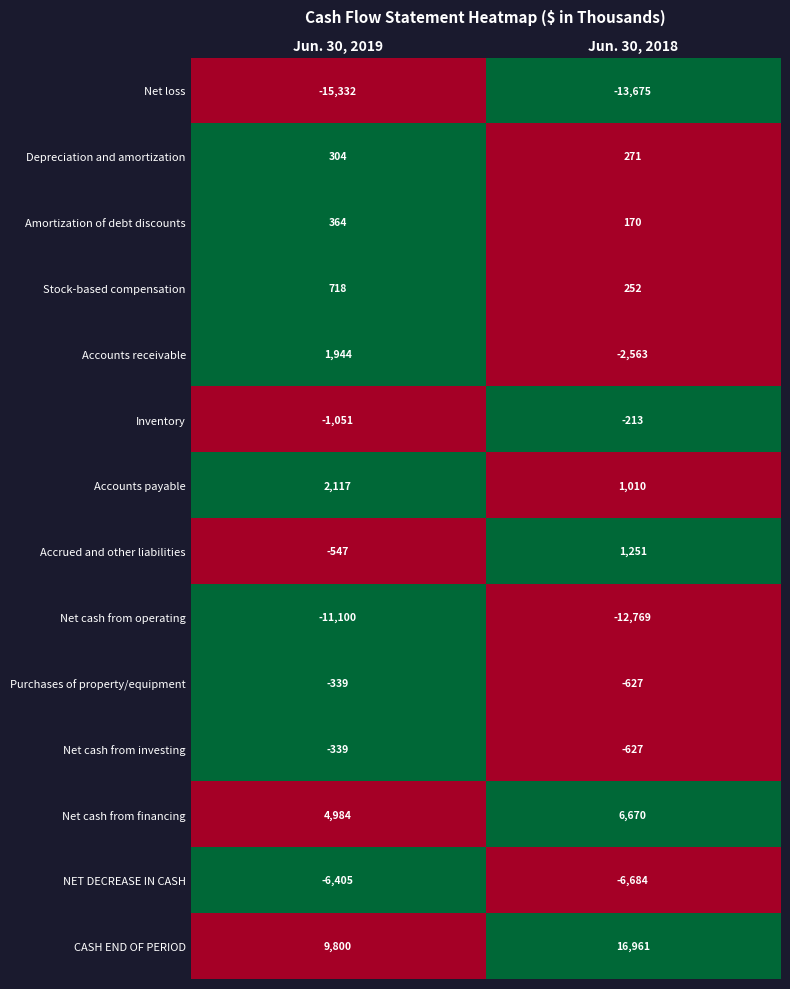

The value of Depreciation and amortization at Jun. 30, 2019 is 304. True or false?

True